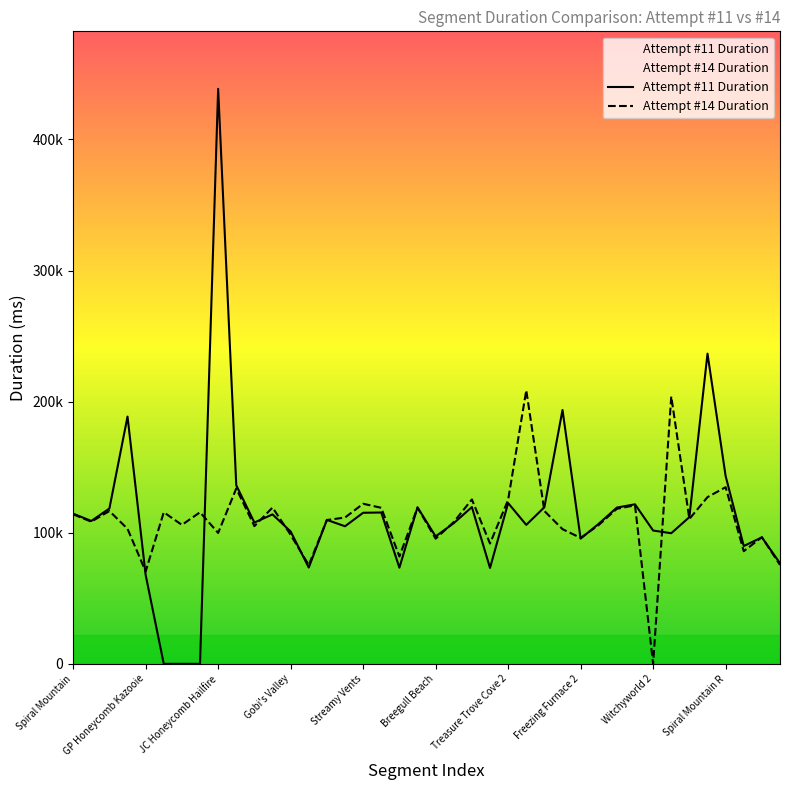

In Attempt #14 Duration, how many points are higher than both neighbors (excluding endpoints)?

13